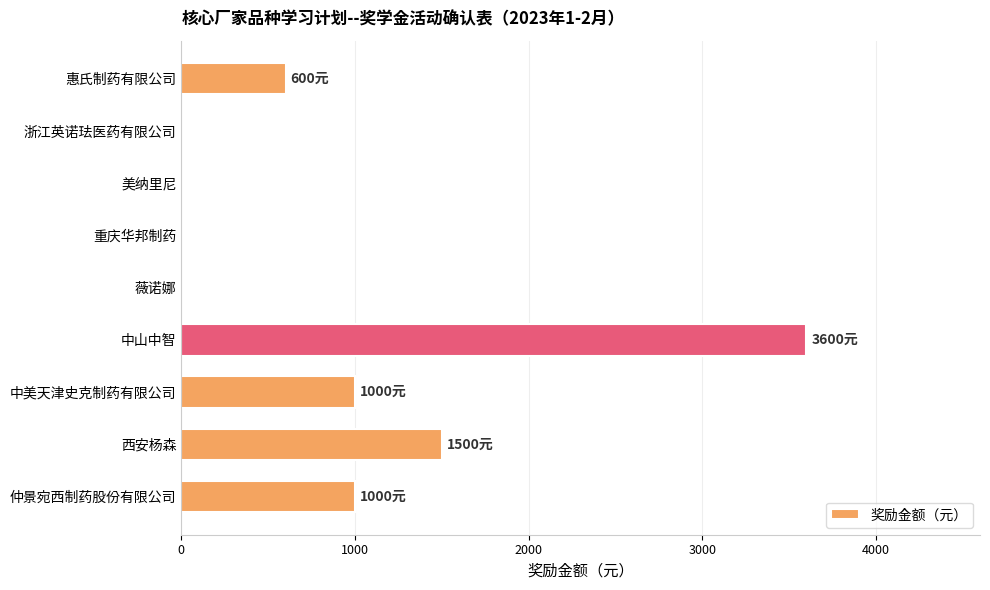

Reading top to bottom, what are all the values shown in this chart?

惠氏制药有限公司=600	浙江英诺珐医药有限公司=0	美纳里尼=0	重庆华邦制药=0	薇诺娜=0	中山中智=3600	中美天津史克制药有限公司=1000	西安杨森=1500	仲景宛西制药股份有限公司=1000